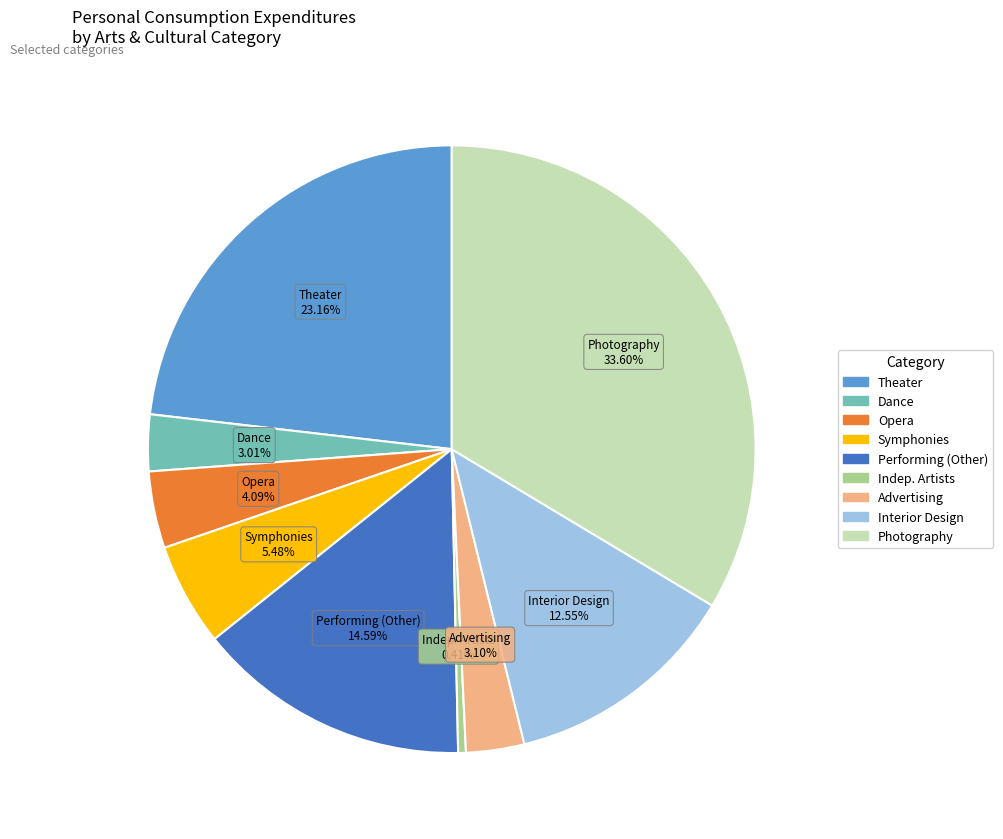

Is there a majority slice in this chart?

No